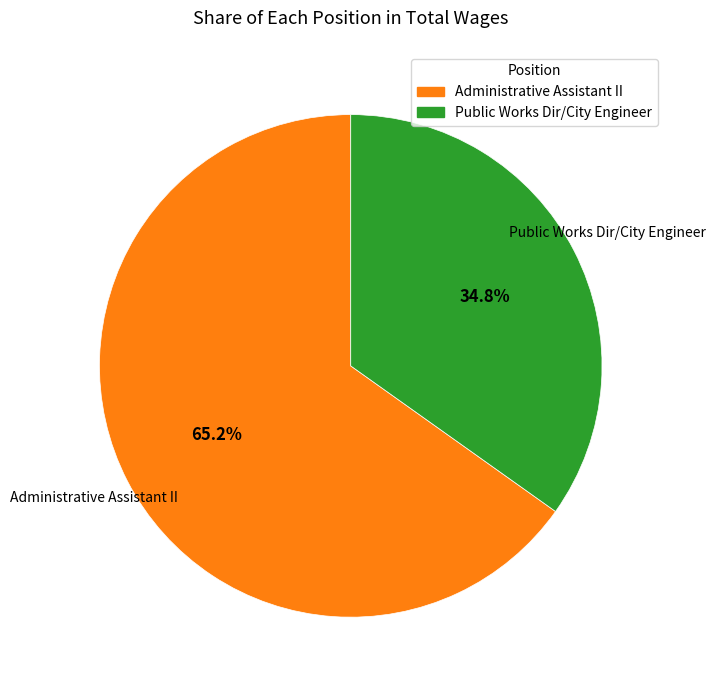

How many slices are in this pie chart?

2